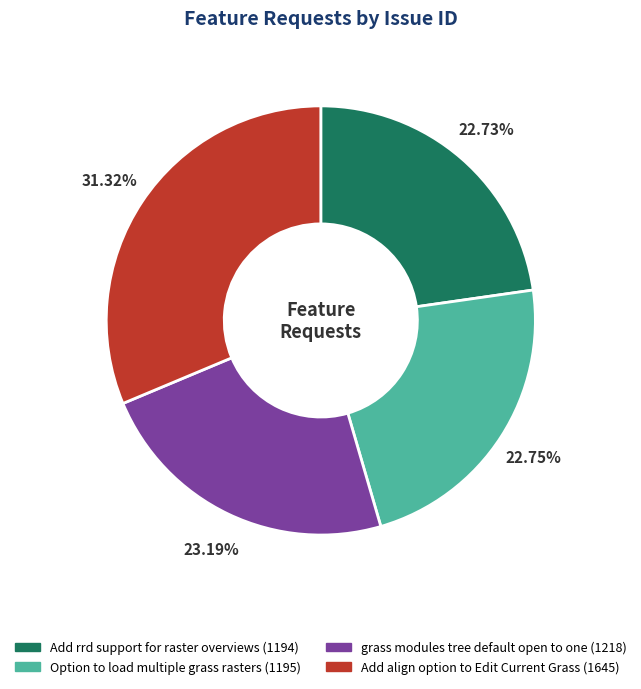

Which slice is the largest?

Add align option to Edit Current Grass